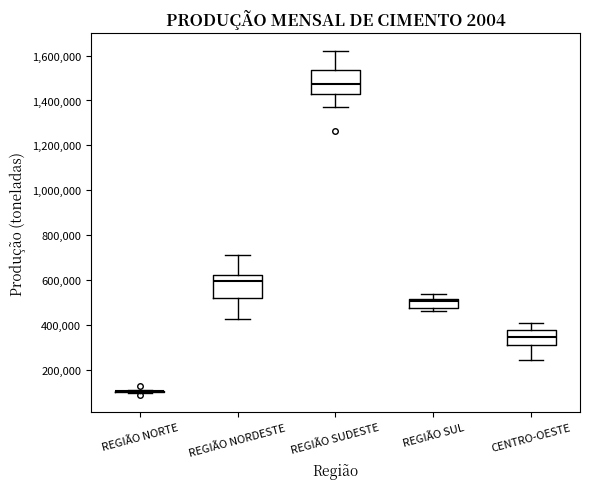

Where is the lower edge of the box for REGIÃO SUL on the y-axis? The values are not printed on the chart, so give them approximately, as read against the axis.

480000